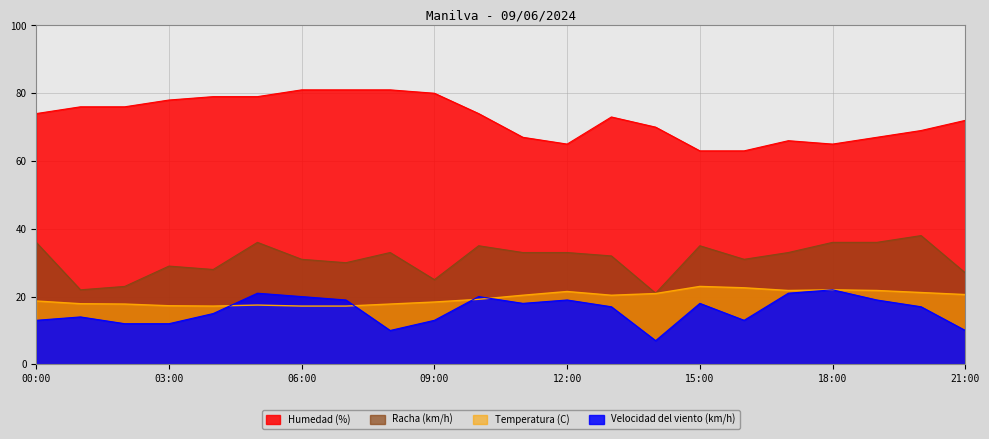

At how many categories does at least one series exceed 32?

22